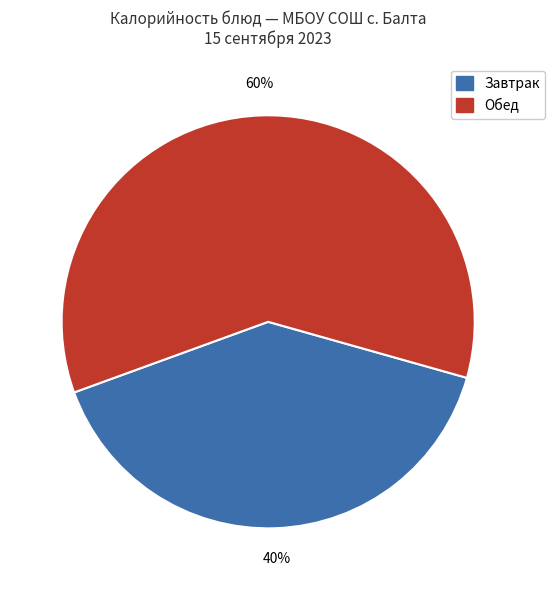

How many slices are in this pie chart?

2